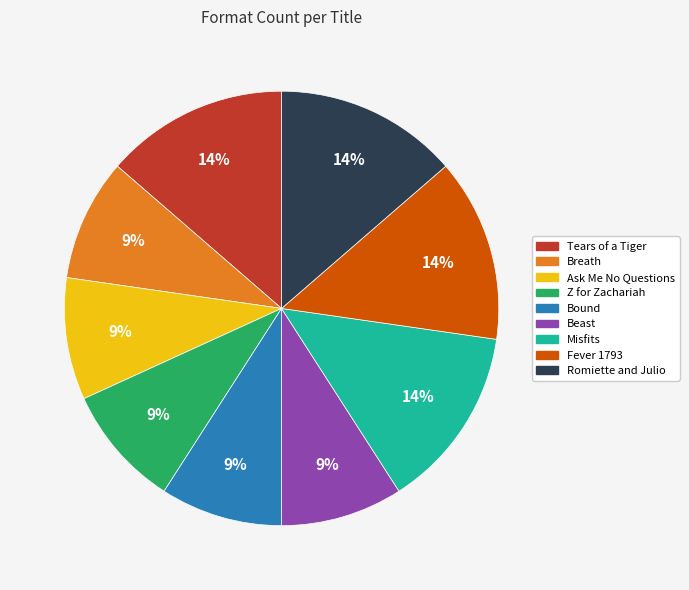

Is the sum of Beast and Breath greater than half?

No